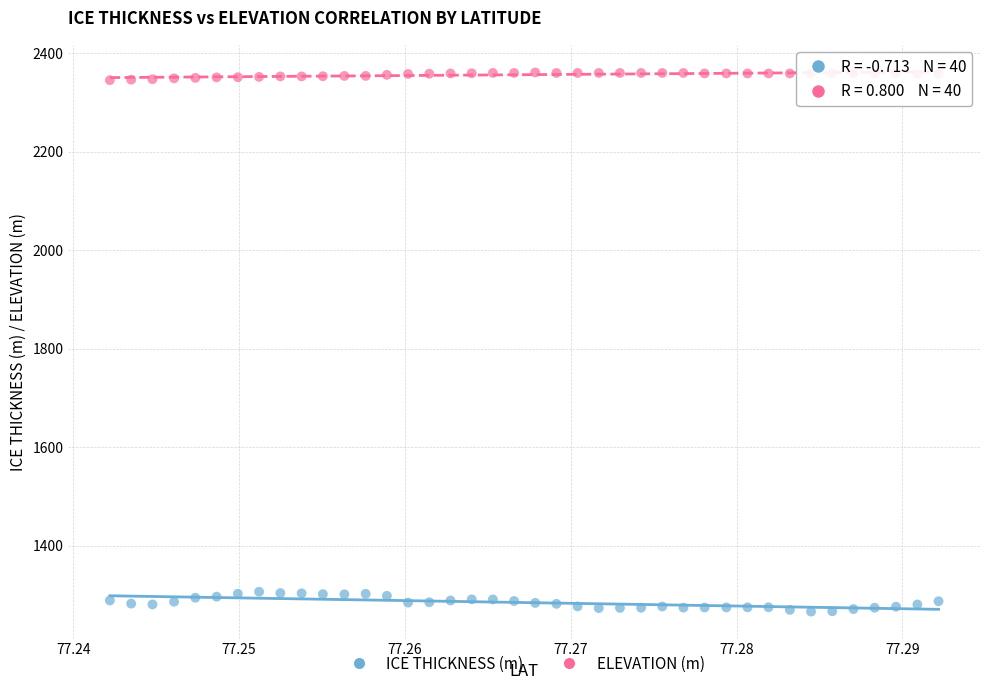

Which series contains the highest Y value?

ELEVATION (m)